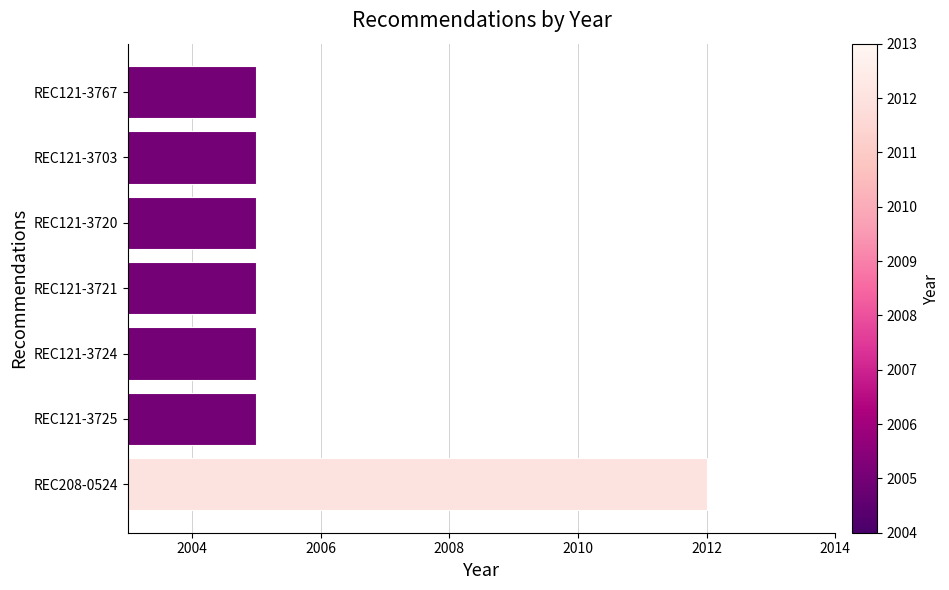

How many distinct data groups are displayed?

1